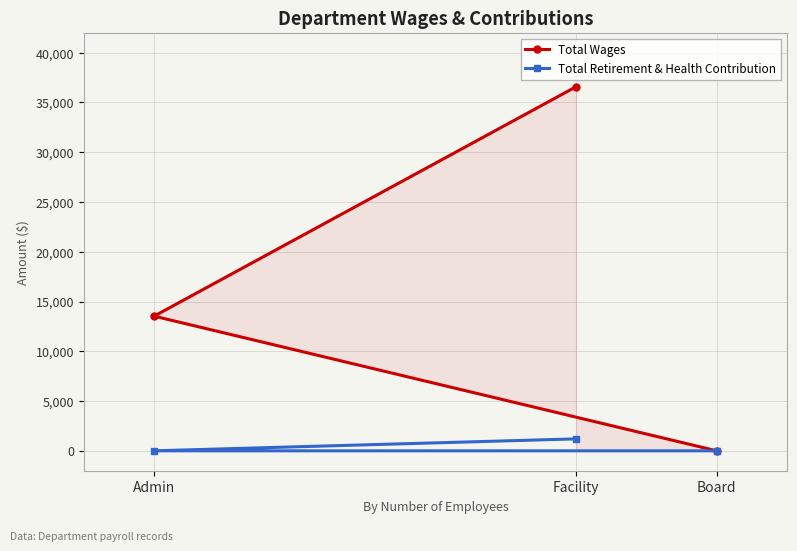

Which has a higher value, Board or Facility?

Facility